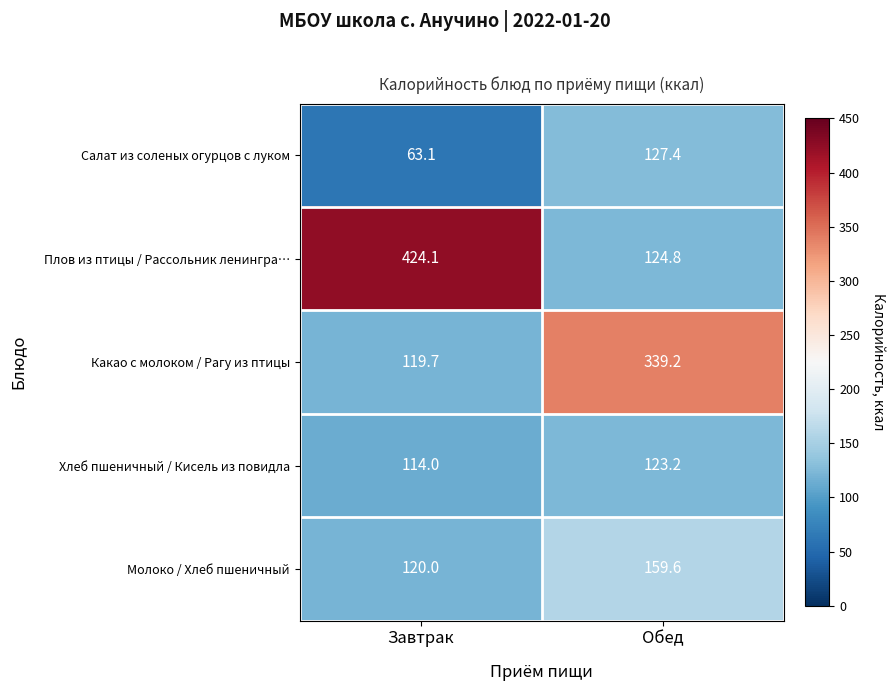

Is it true that Салат из соленых огурцов с луком equals 127.4 at Обед?

True